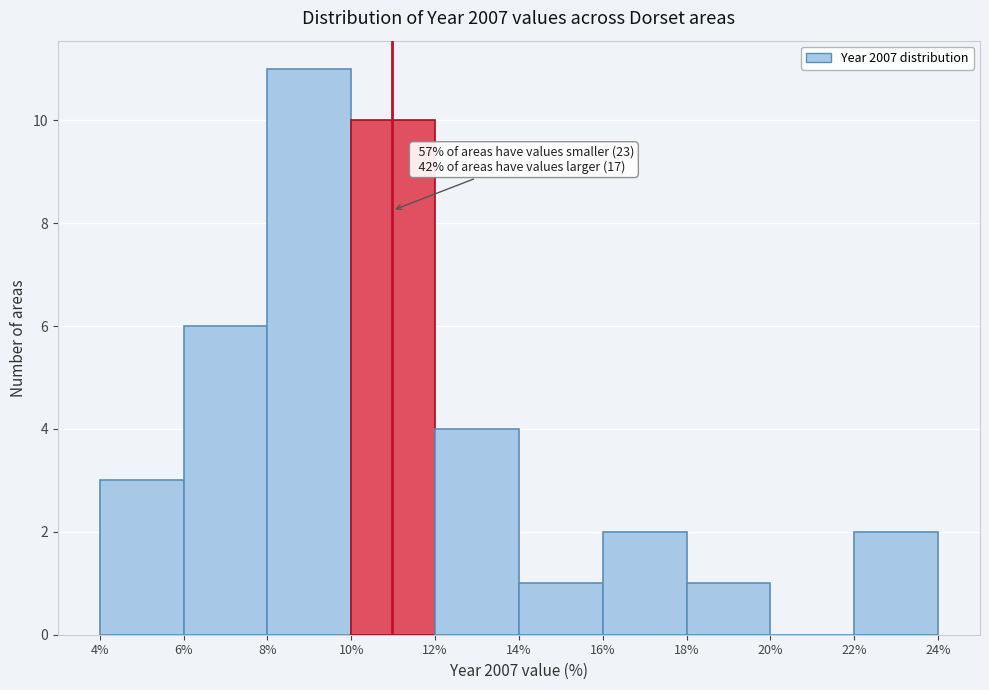

Which range on the x-axis has the tallest bar?

8% to 10%